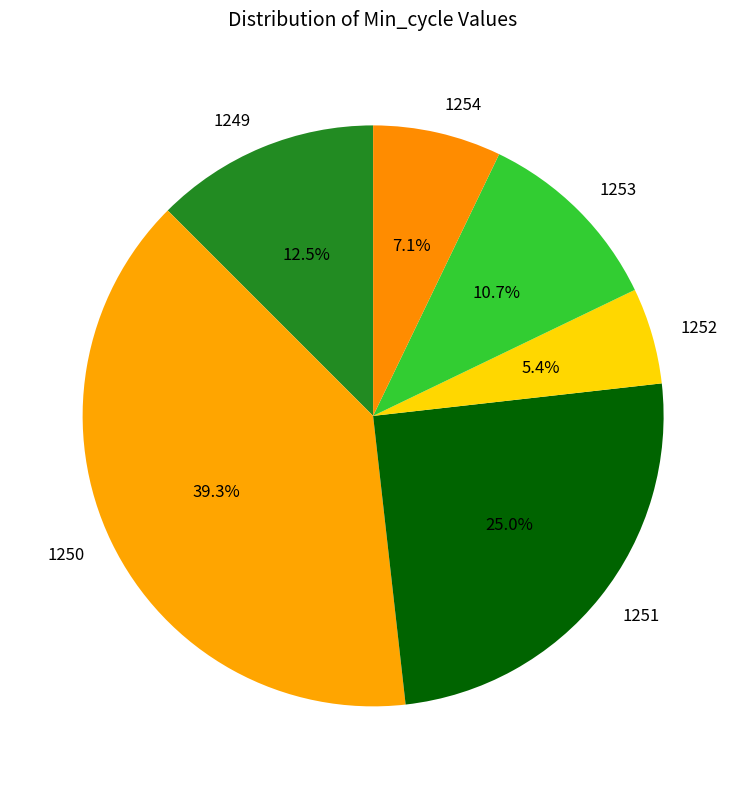

What is the ratio of the value at 1254 to the value at 1249?

0.6